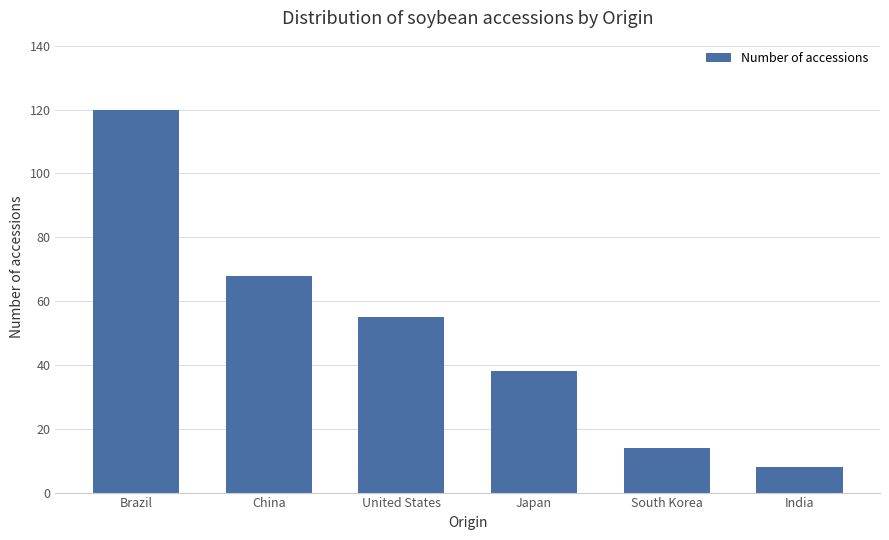

Are the bars grouped side by side (vs. stacked)?

No